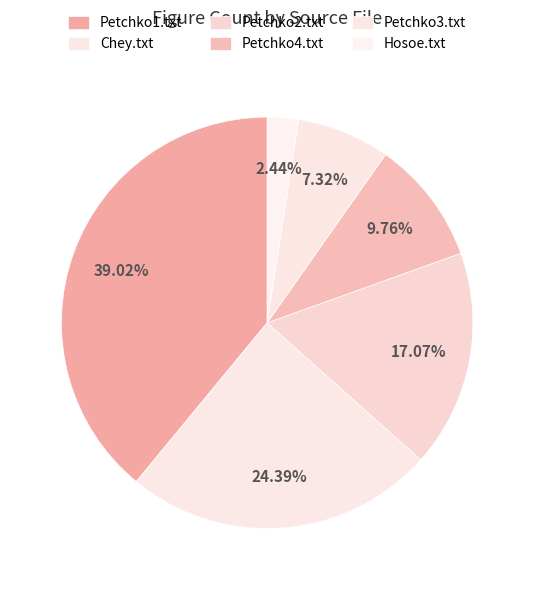

What percentage is the Petchko2.txt slice, to the nearest percent?

17%